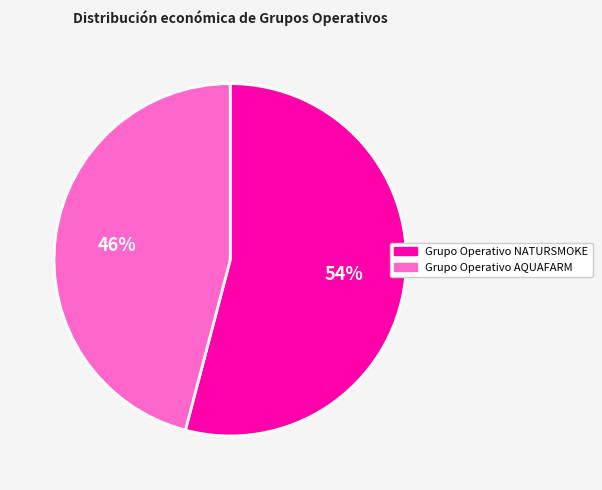

Which slice is the smallest?

Grupo Operativo AQUAFARM